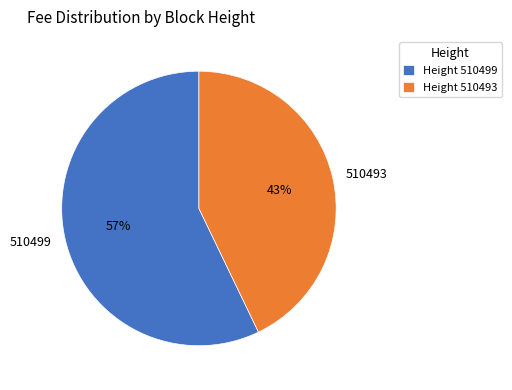

Does any single category account for the majority?

Yes